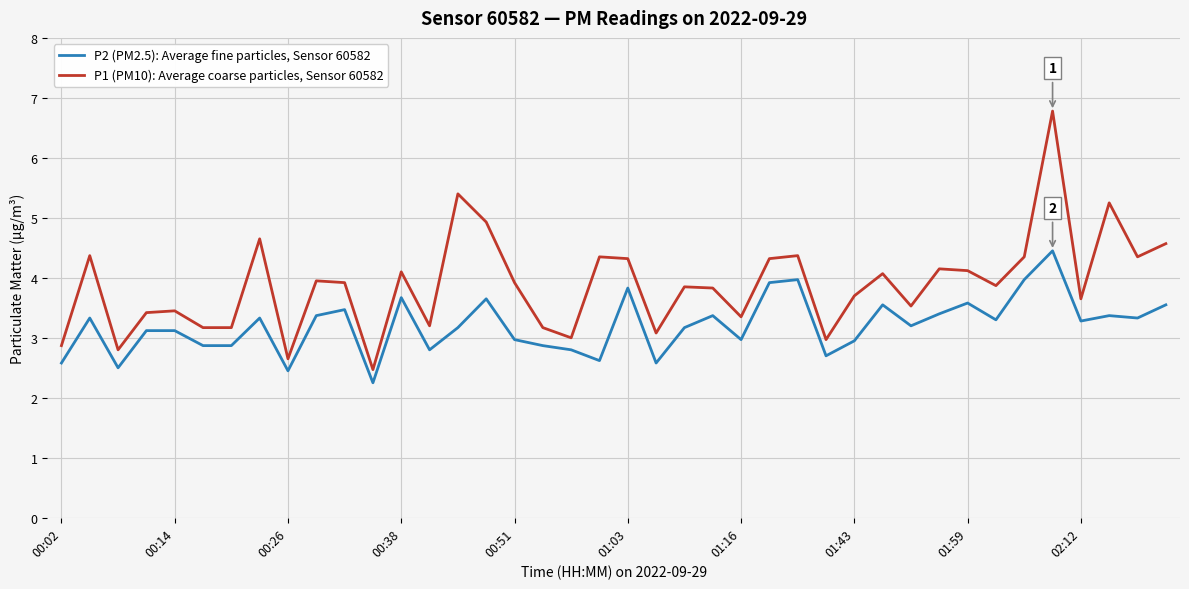

List the series in order of their overall mean, lowest first.

P2 (PM2.5): Average fine particles, Sensor 60582, P1 (PM10): Average coarse particles, Sensor 60582